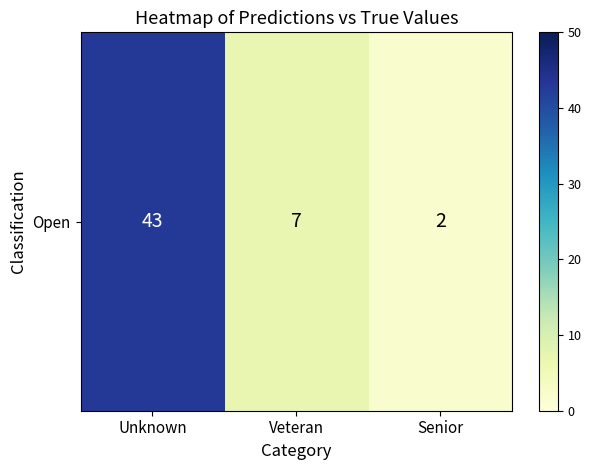

Which has a higher value, Veteran or Senior?

Veteran